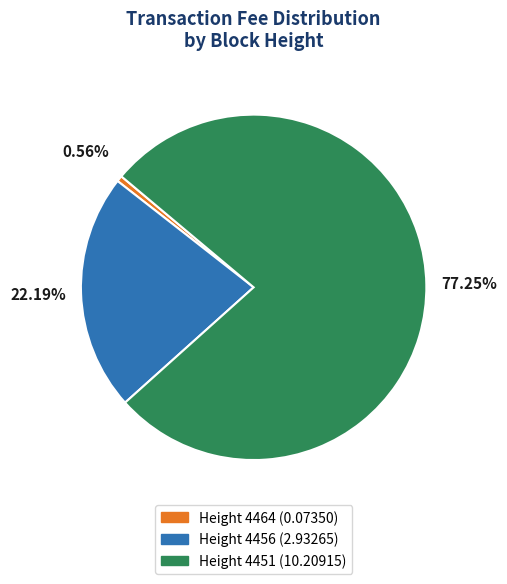

Is there a majority slice in this chart?

Yes